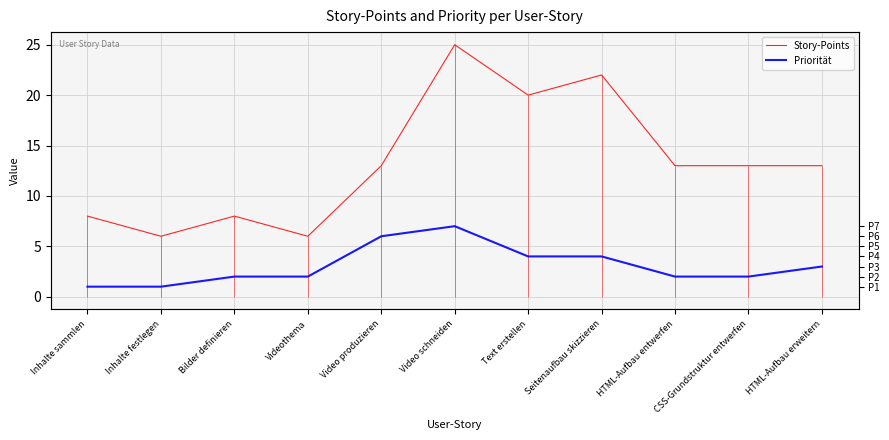

How many interior local peaks does the Story-Points series have?

3